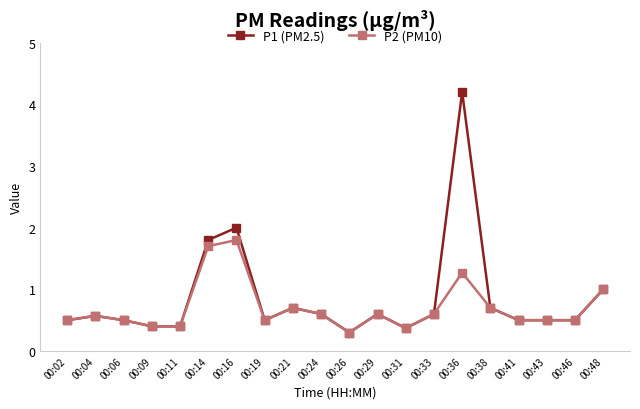

Does the chart display data point markers on the line(s)?

Yes